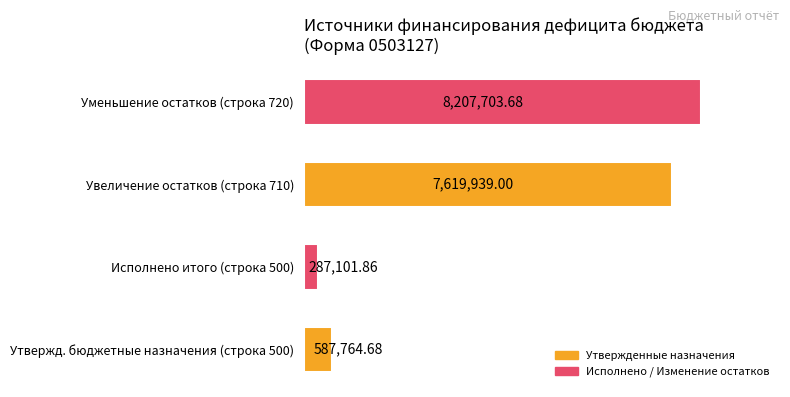

How many values are below 7619939?

2